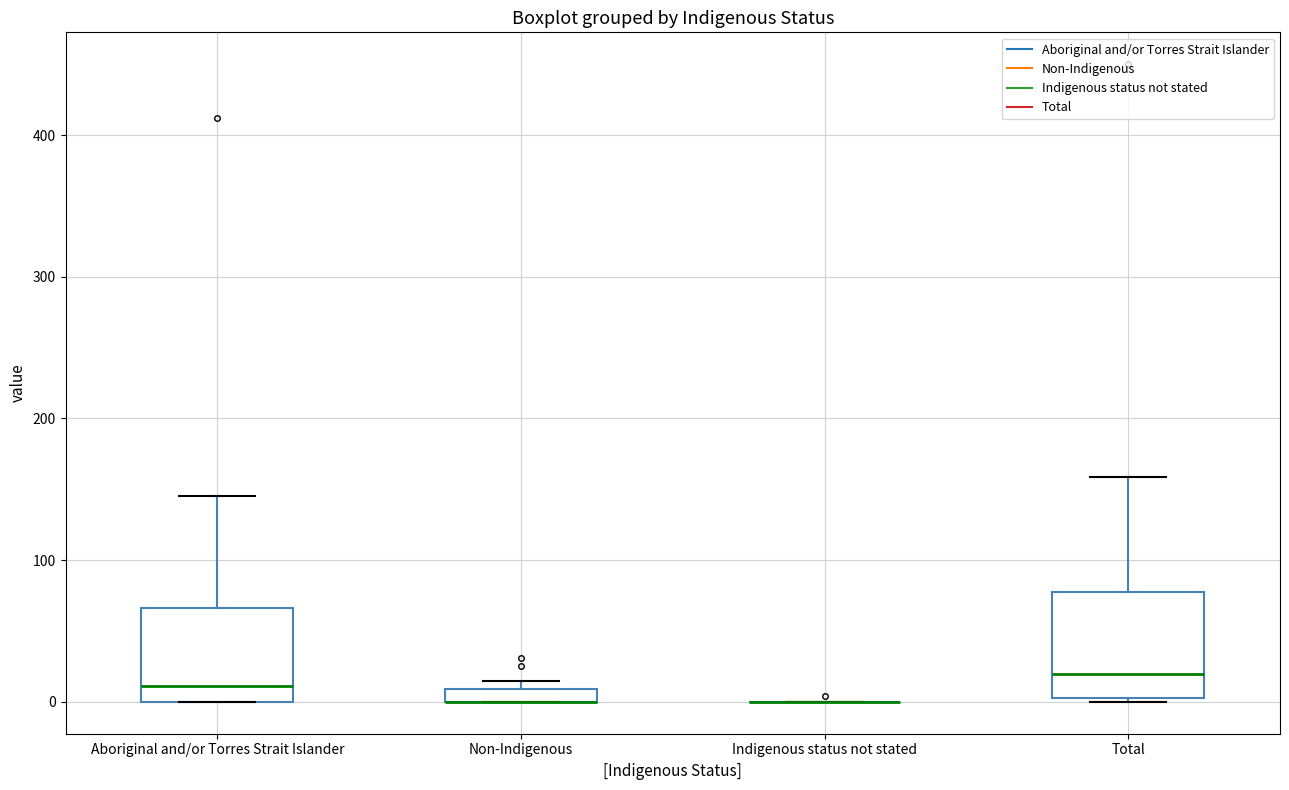

Where is the upper edge of the box for Non-Indigenous on the y-axis? The values are not printed on the chart, so give them approximately, as read against the axis.

10